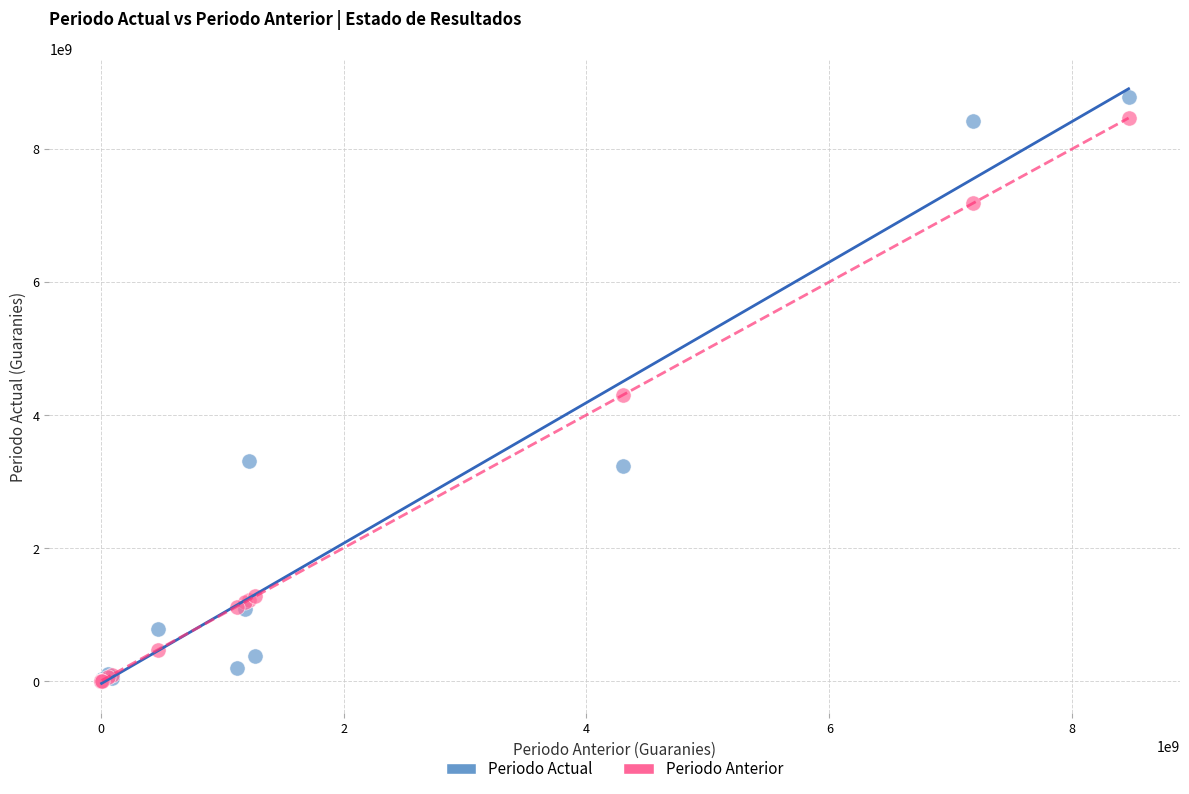

Which series has the largest Y range (max minus min)?

Periodo Actual